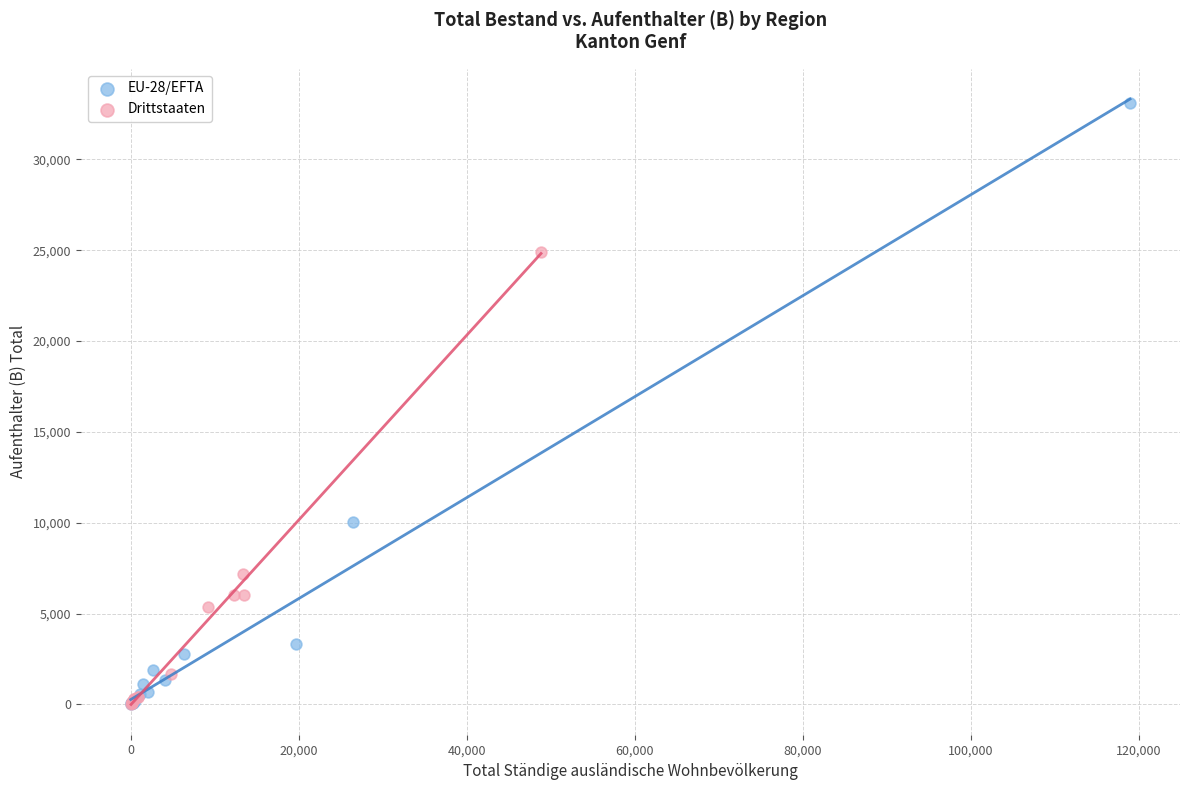

Which series contains the highest Y value?

EU-28/EFTA